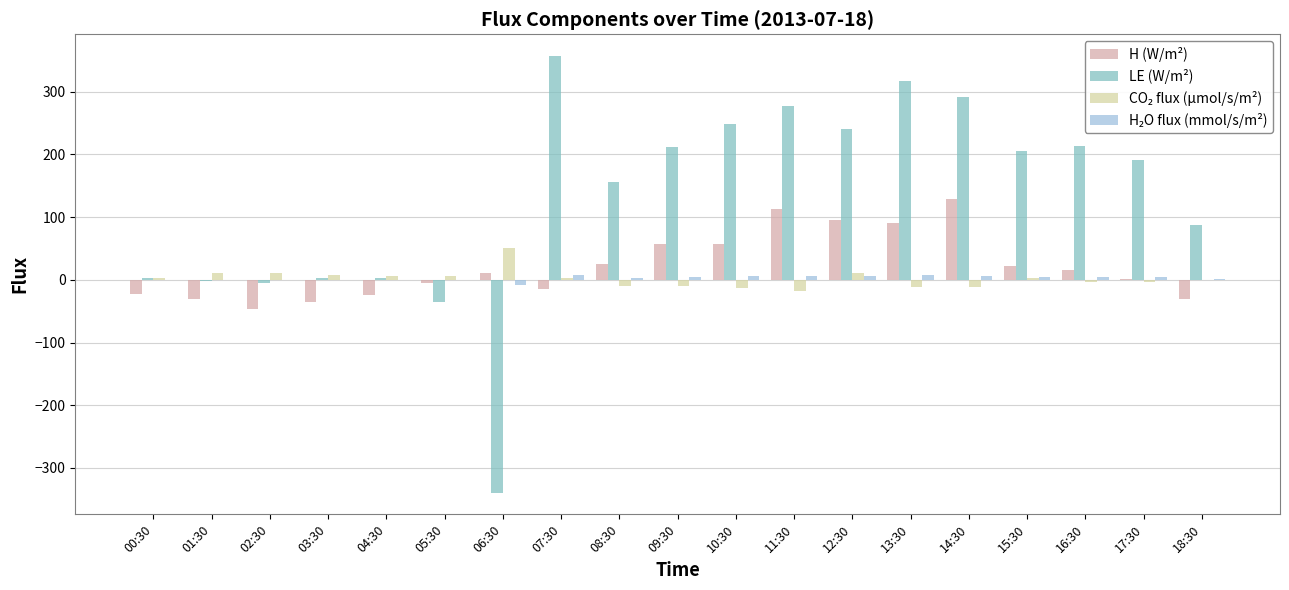

What is the sum of all LE (W/m²) values?

2424.9